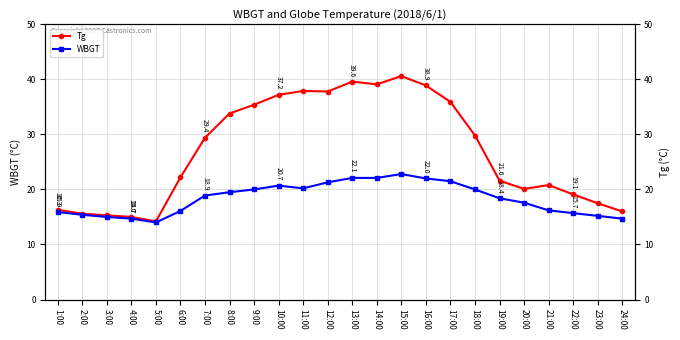

What is the sum of the Tg values at 20:00 and 15:00?

60.7